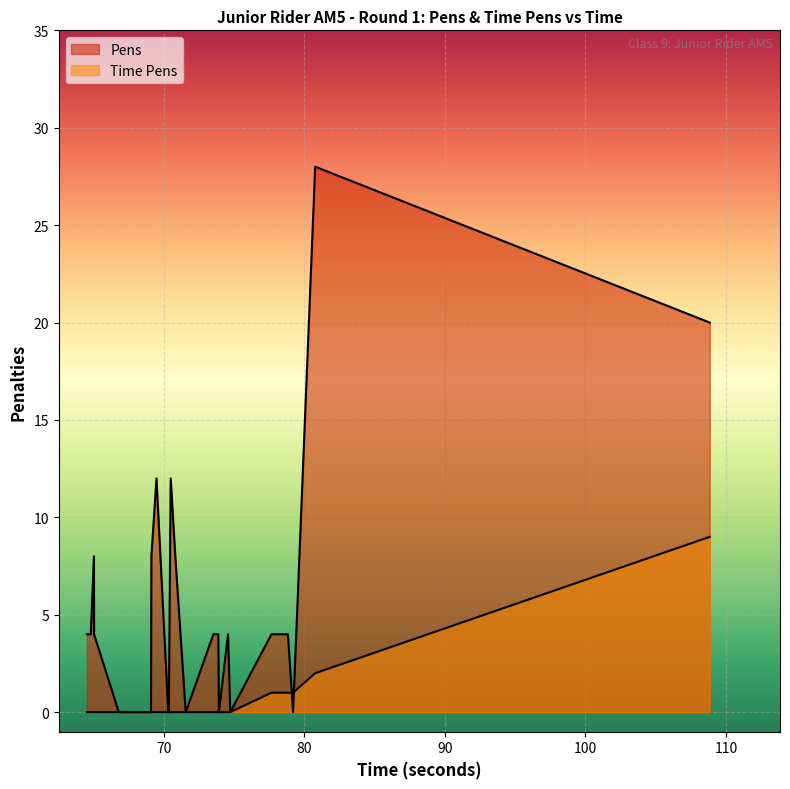

Does the chart display data point markers on the line(s)?

No